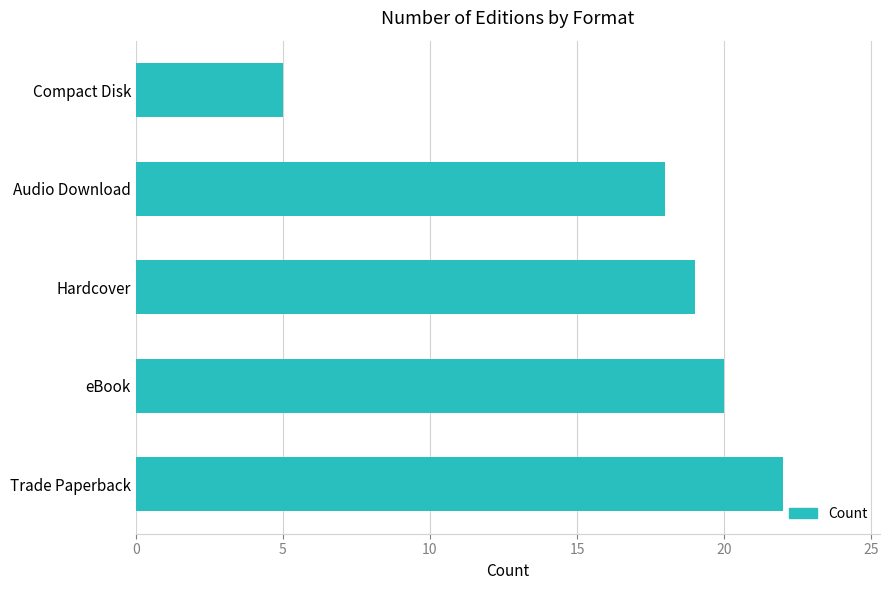

Does the chart contain stacked bars?

No